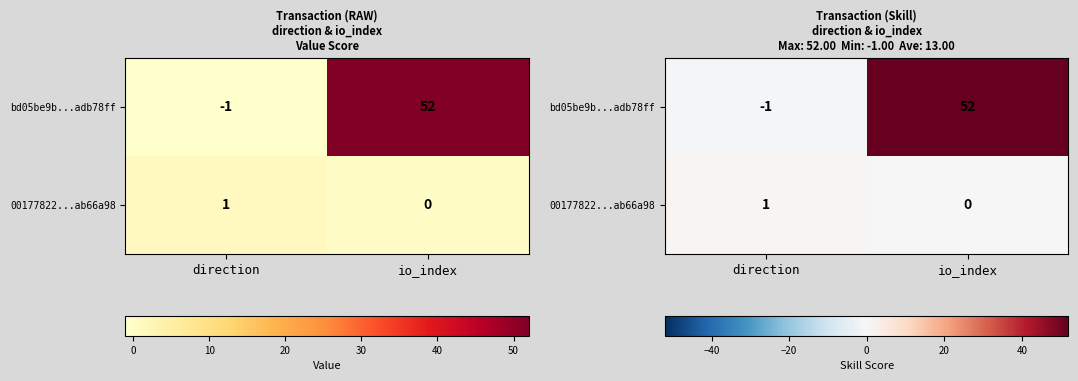

What is the minimum value shown in the chart?

-1